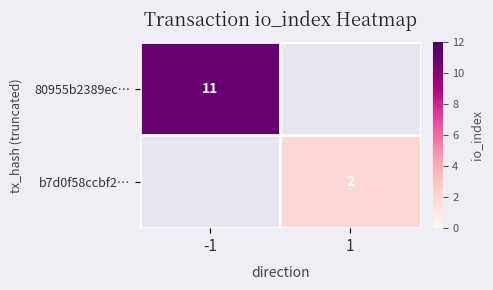

The value of b7d0f58ccbf2… at 1 is 1. True or false?

False